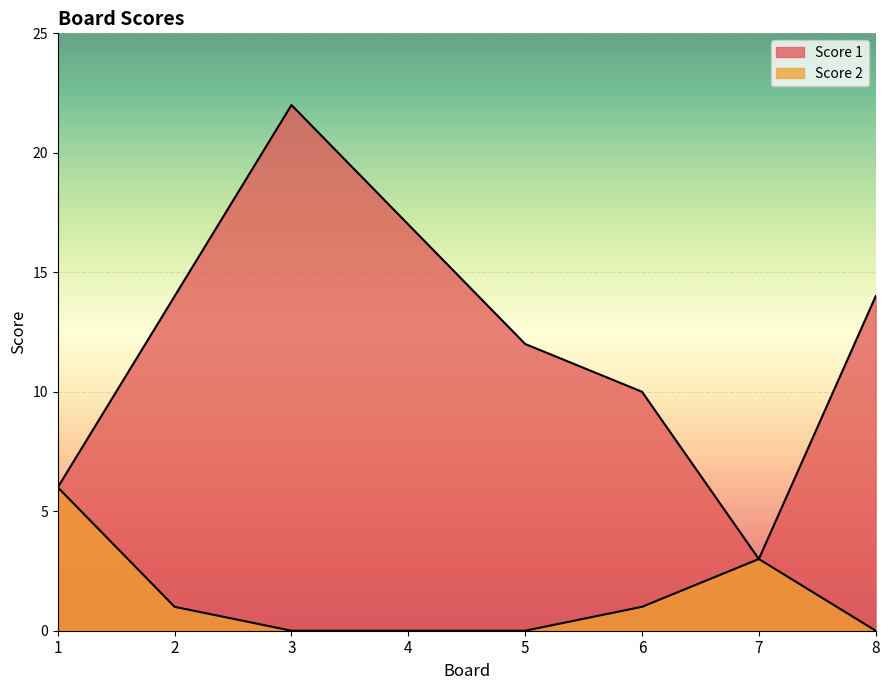

Is it true that Score 1 equals 14 at 2?

True